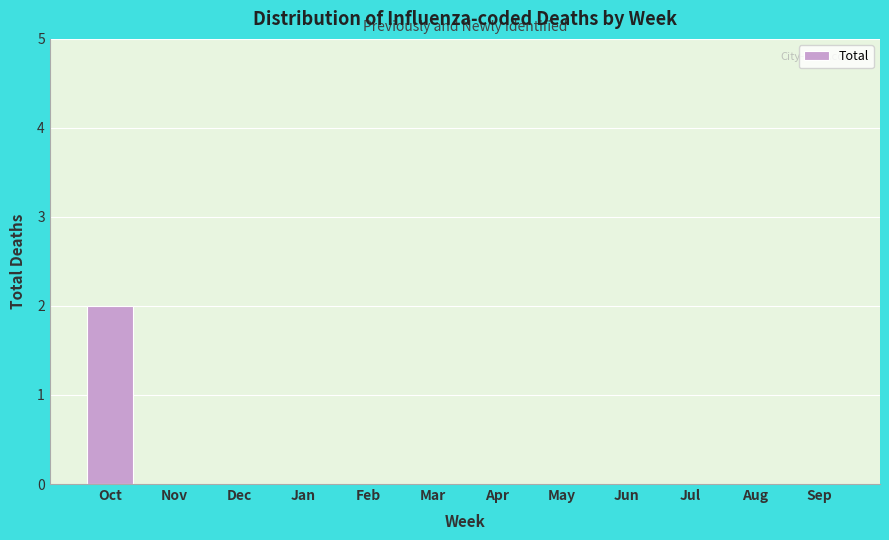

Reading right to left, list all the values displayed in this chart.

Sep=0	Aug=0	Jul=0	Jun=0	May=0	Apr=0	Mar=0	Feb=0	Jan=0	Dec=0	Nov=0	Oct=2